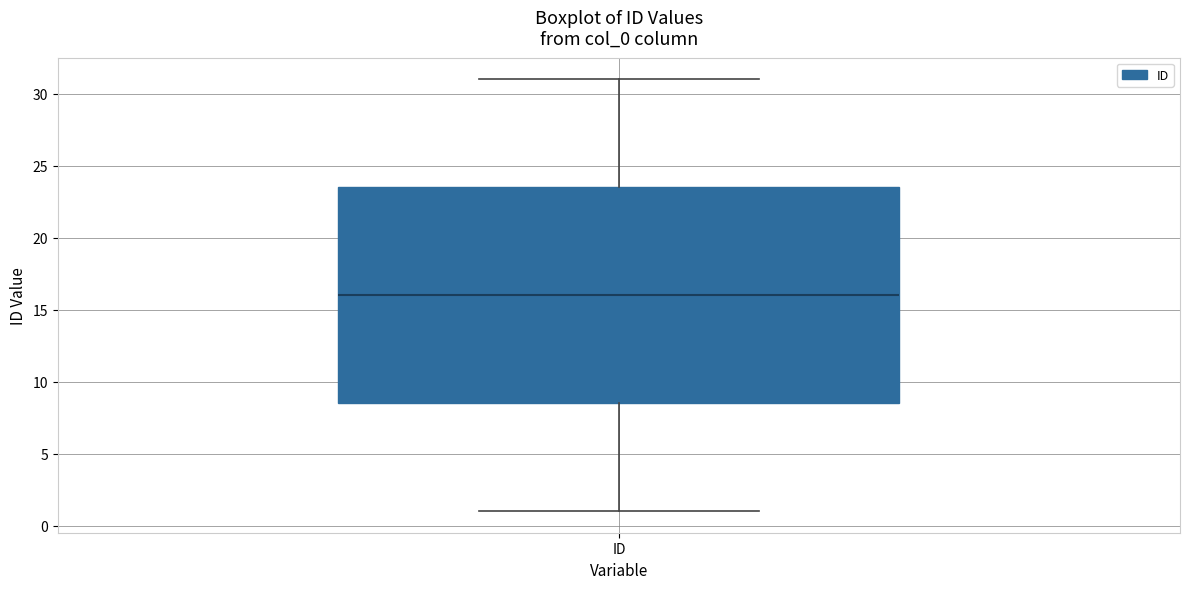

Read this box plot against the y-axis: the position of the median line, the range covered by the box, and the ends of both whiskers. The values are not printed on the chart, so give them approximately, as read against the axis.

median 16.0, box 8.5 to 23.5, whiskers 1.0 to 31.0